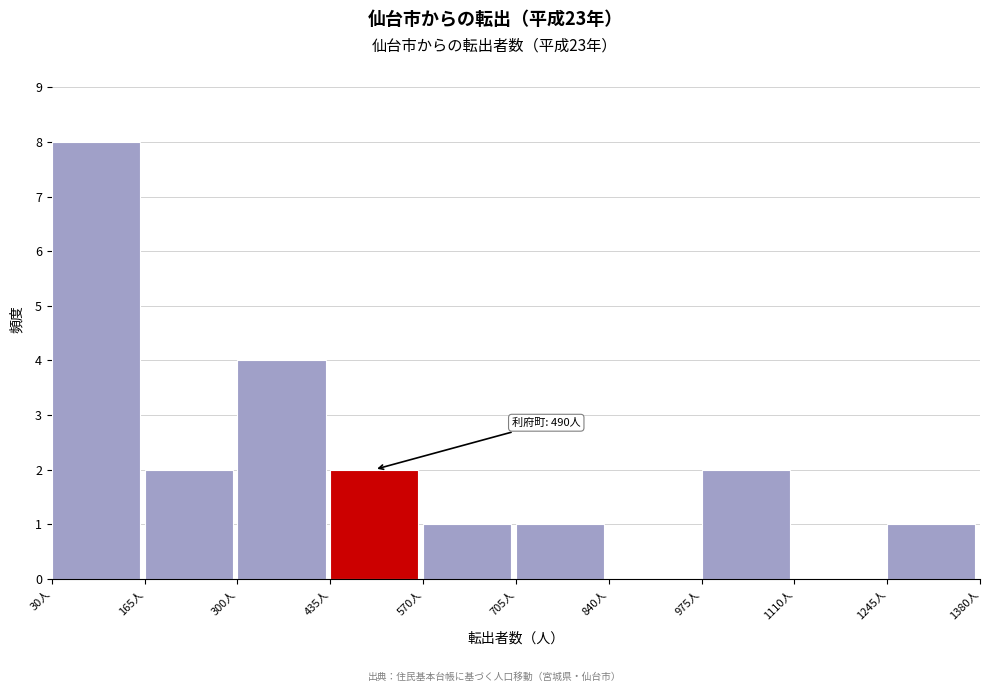

Over which range of the x-axis is the bar tallest?

30 to 165